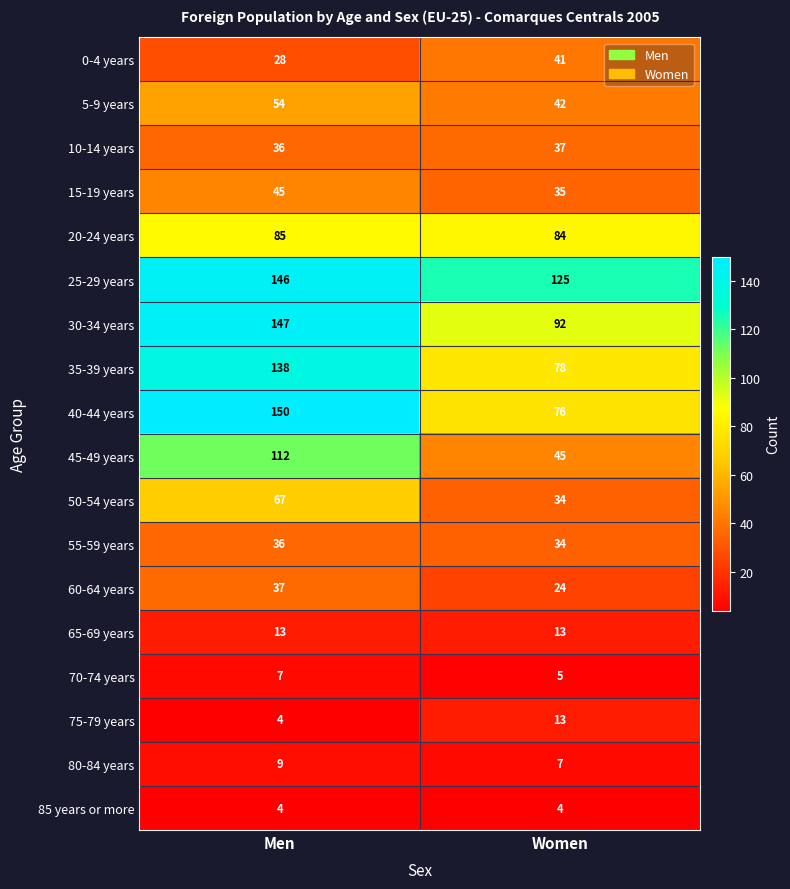

What is the total value across all series at Men?

1118